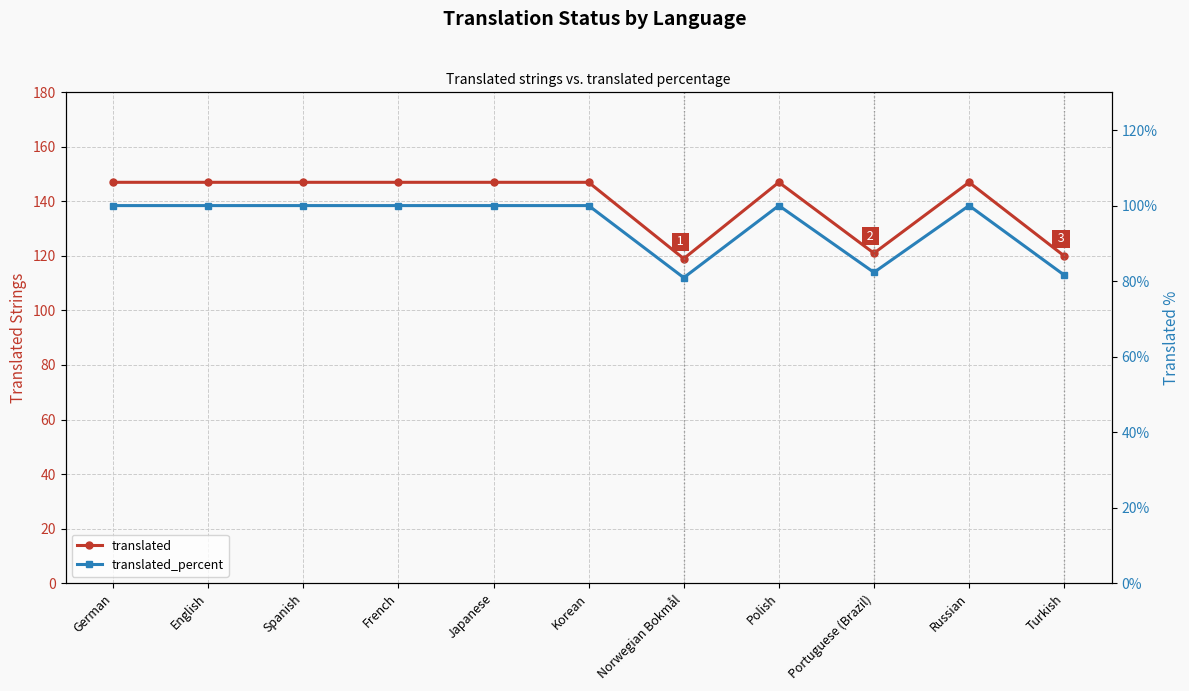

At which label does translated_percent reach its peak?

German